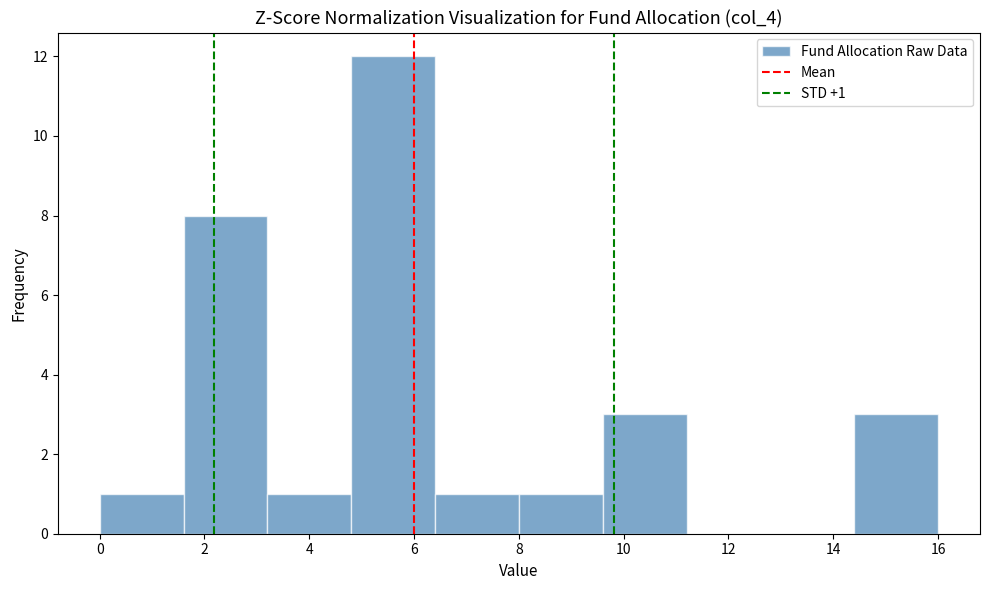

Which range on the x-axis has the tallest bar?

4.8 to 6.4